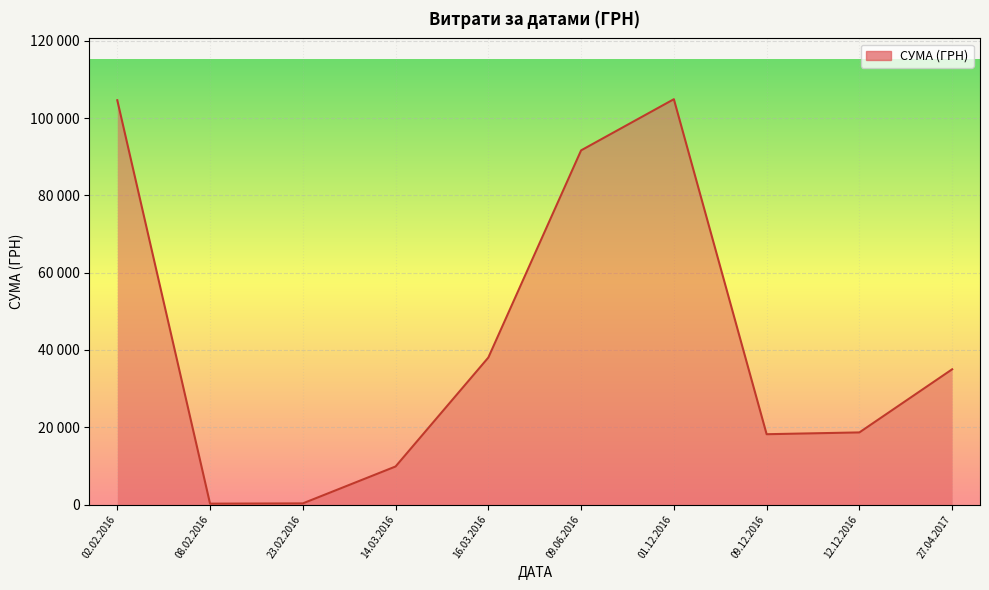

Does the chart have visible grid lines?

Yes